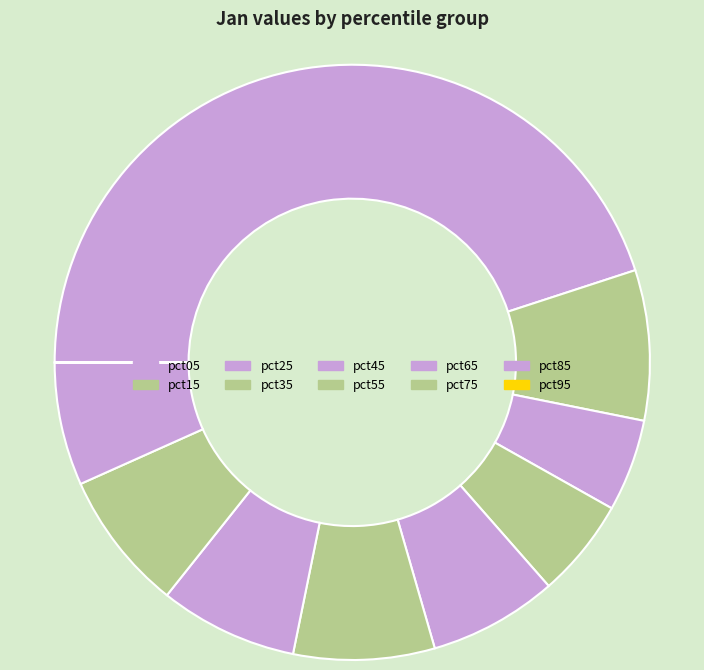

To the nearest percent, what is the combined percentage of pct85 and pct55?

14%